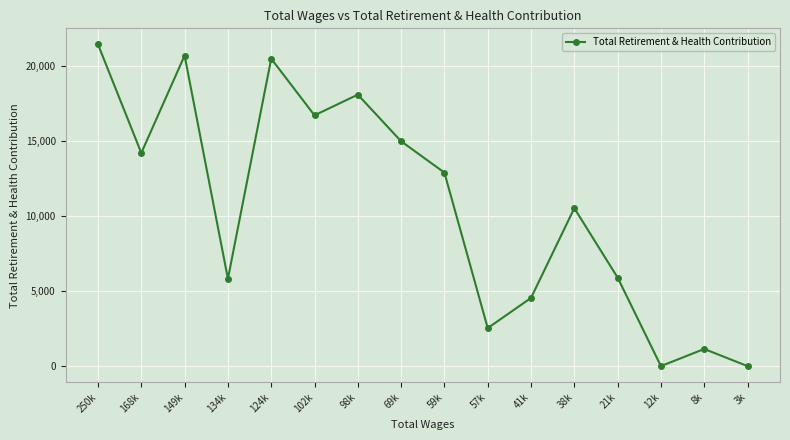

What is the label of the 2nd point from the right?

8k